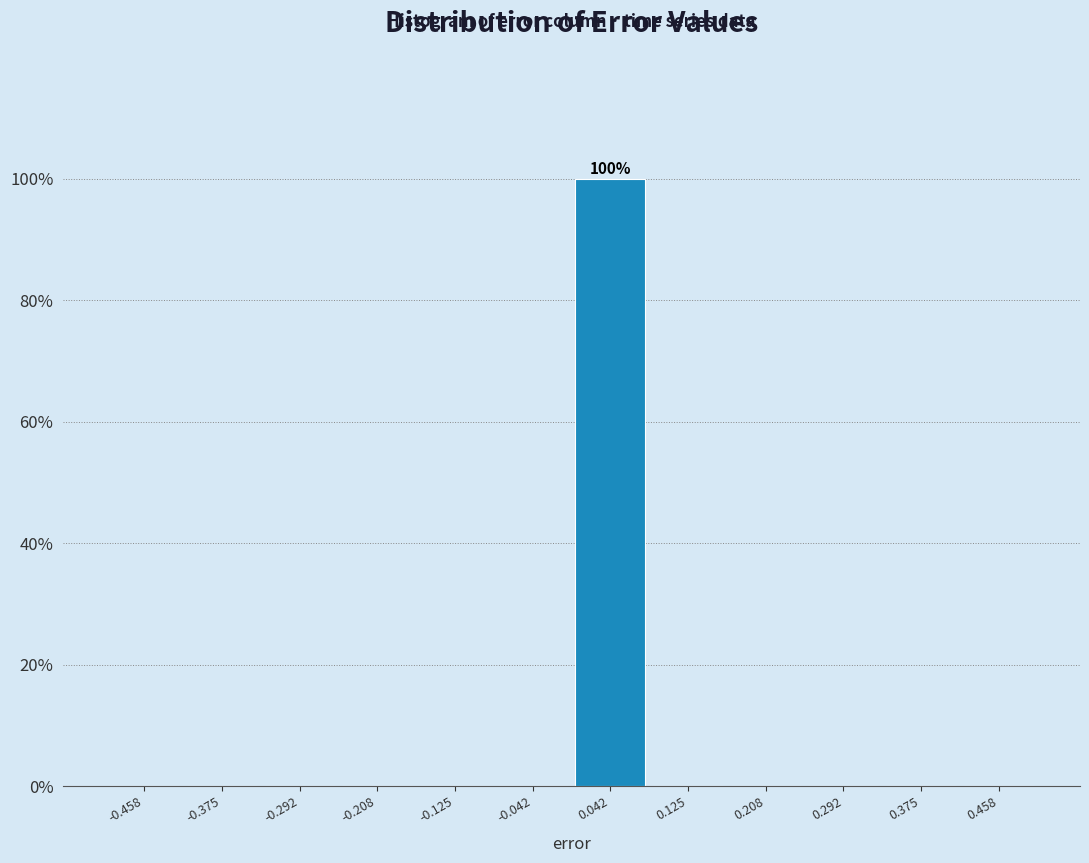

Over which range of the x-axis is the bar tallest?

0.00 to 0.08